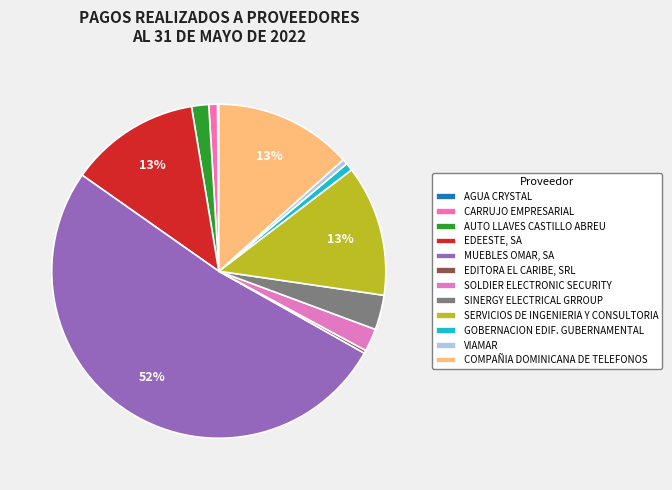

How many slices are in this pie chart?

12